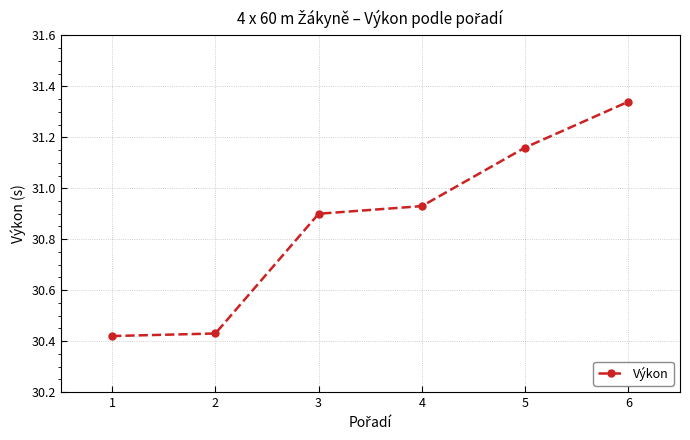

What is the ratio of the value at 5 to the value at 1?

1.0